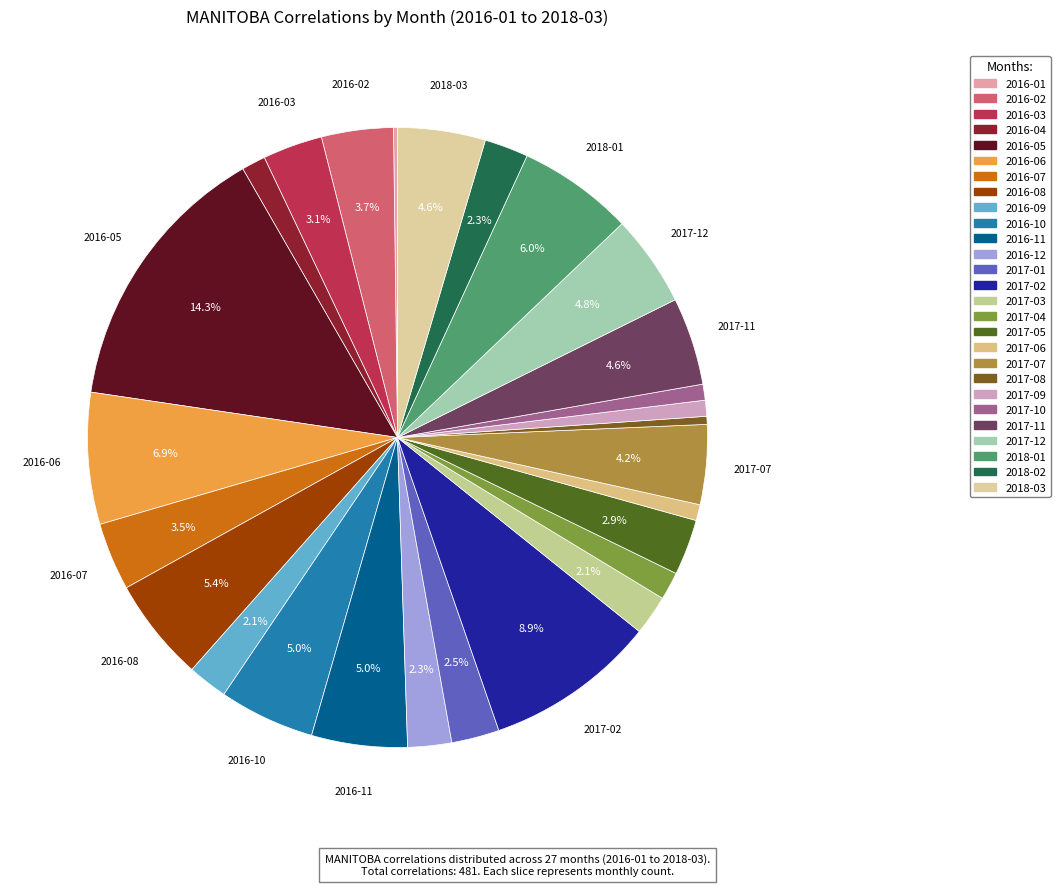

Is 2016-04 the majority of the pie?

No